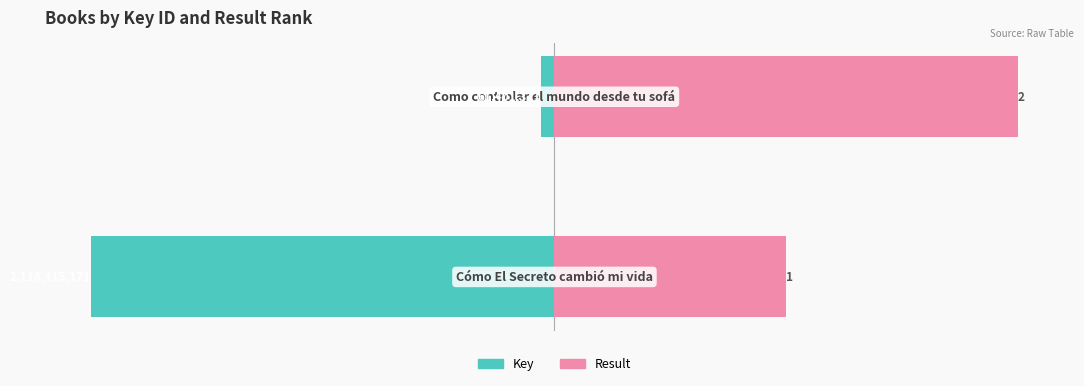

At how many categories does at least one series exceed -135?

2